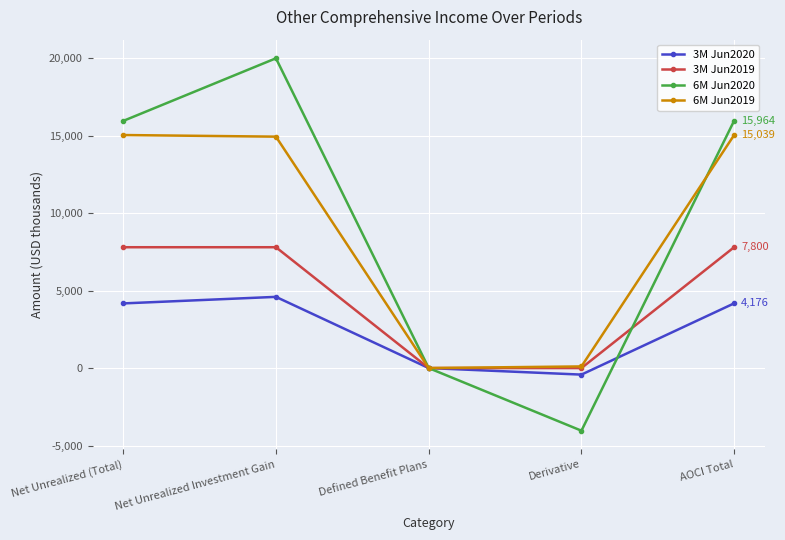

What is the total value across all series at AOCI Total?

42979